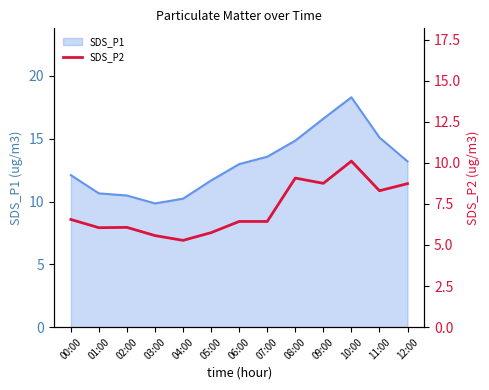

True or false: SDS_P1 has a value of 15.1 at 11:00.

True